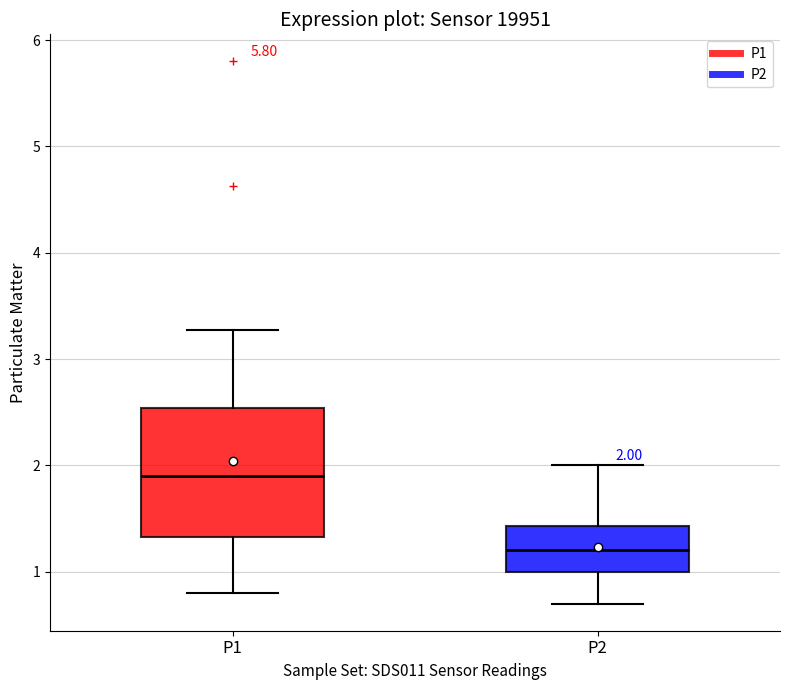

Which box's median line is the lowest?

P2